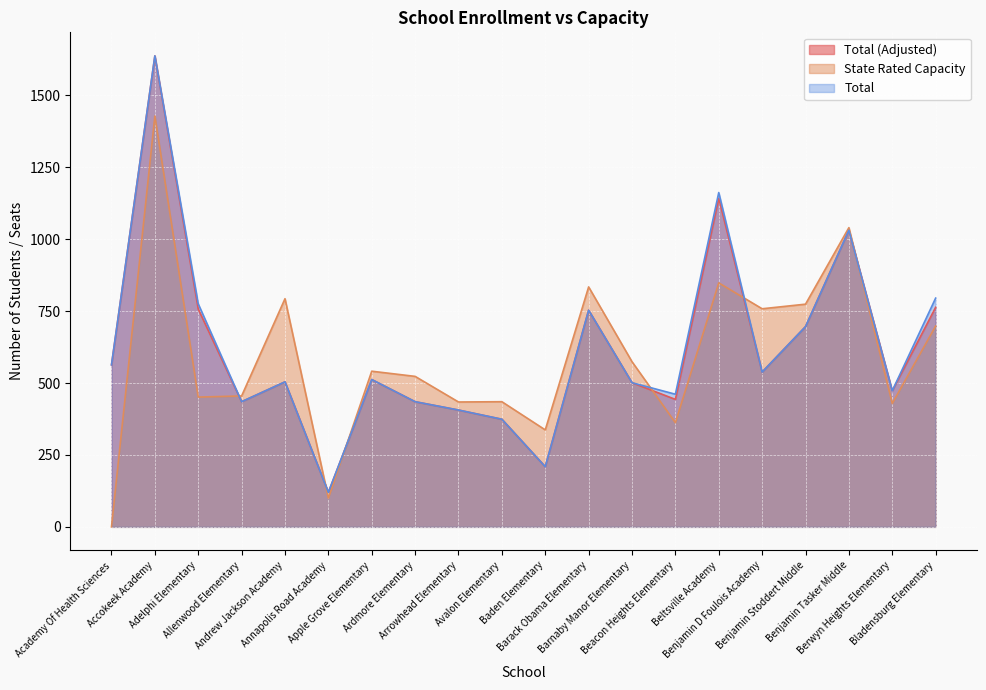

True or false: Total (Adjusted) and Total intersect in this chart.

False